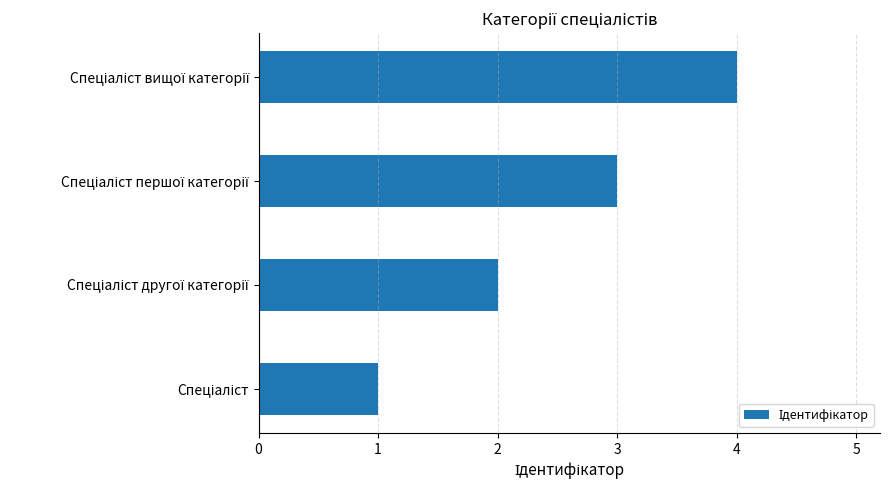

What is the sum of all values?

10